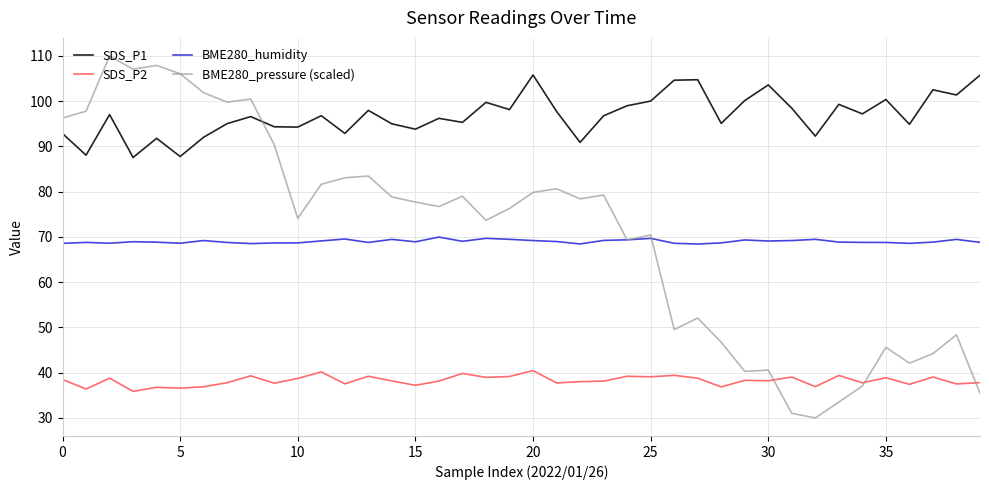

Which series has the largest range (max minus min)?

BME280_pressure (scaled)